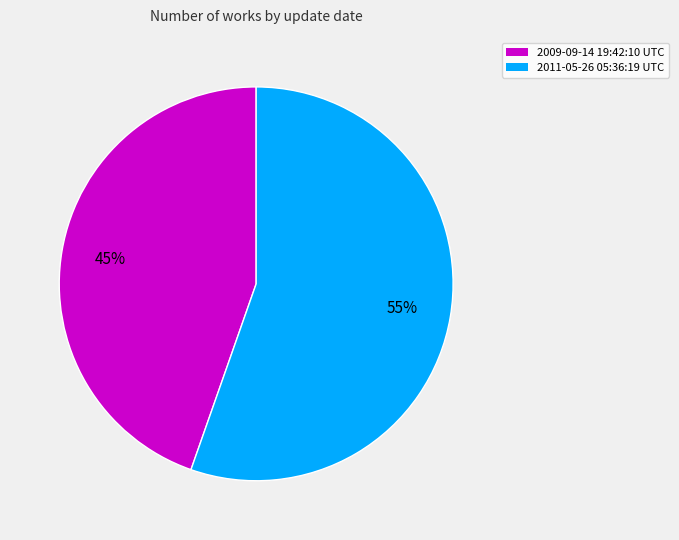

To the nearest percent, what is the average slice percentage?

50%